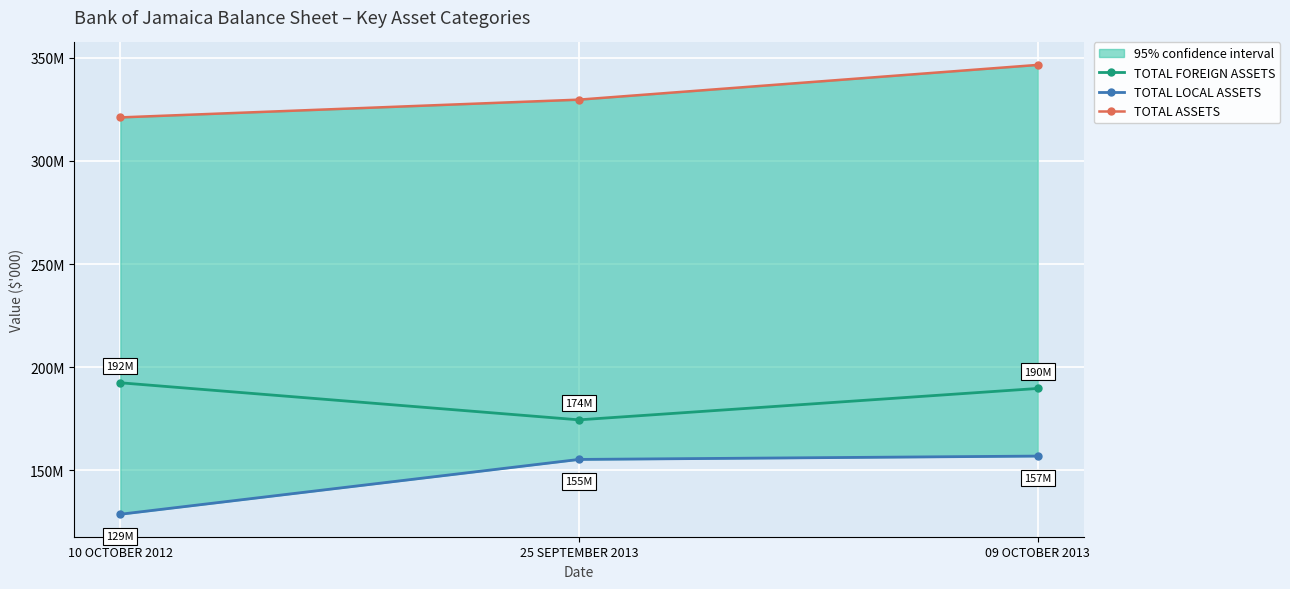

At how many categories does at least one series exceed 262538492?

3